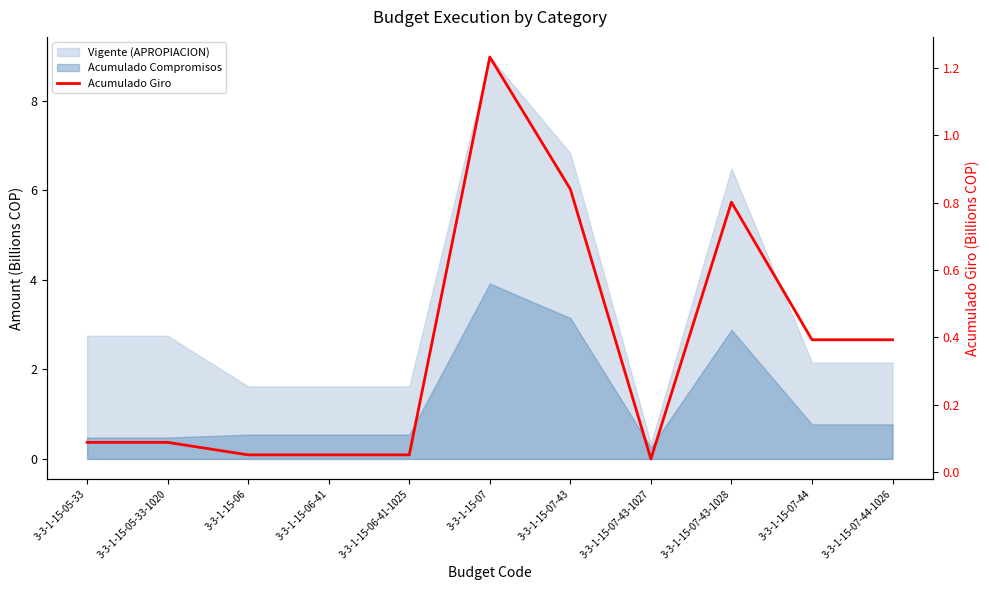

Which category has the highest value across all series?

3-3-1-15-07